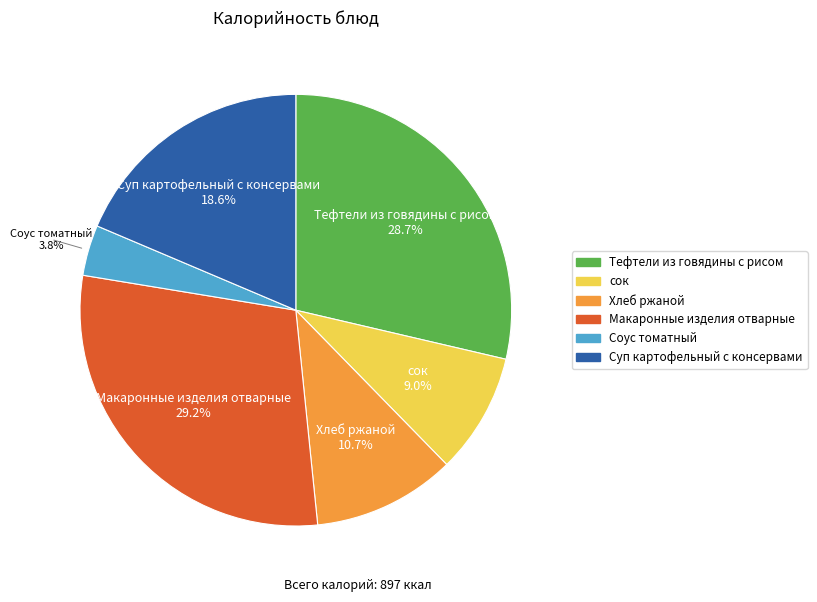

What is the ratio of the value at Хлеб ржаной to the value at Тефтели из говядины с рисом?

0.4